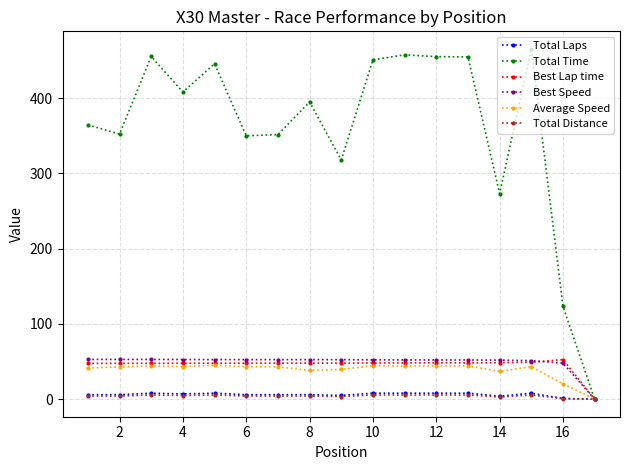

What is the maximum value shown in the chart?

465.6